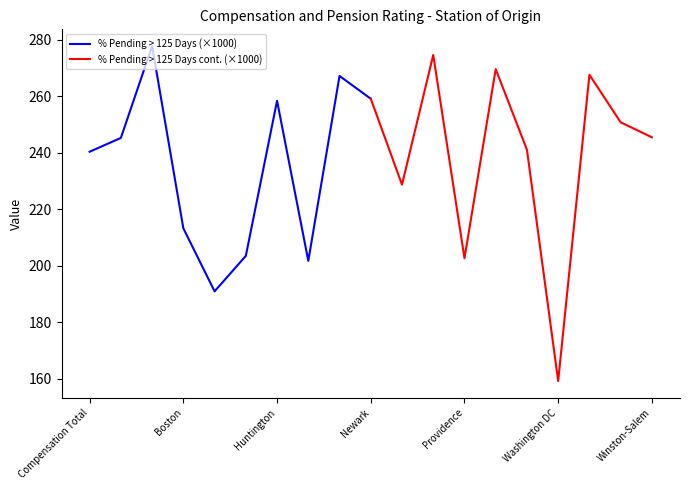

The % Pending > 125 Days (×1000) series shows 258.4 at Huntington. True or false?

True